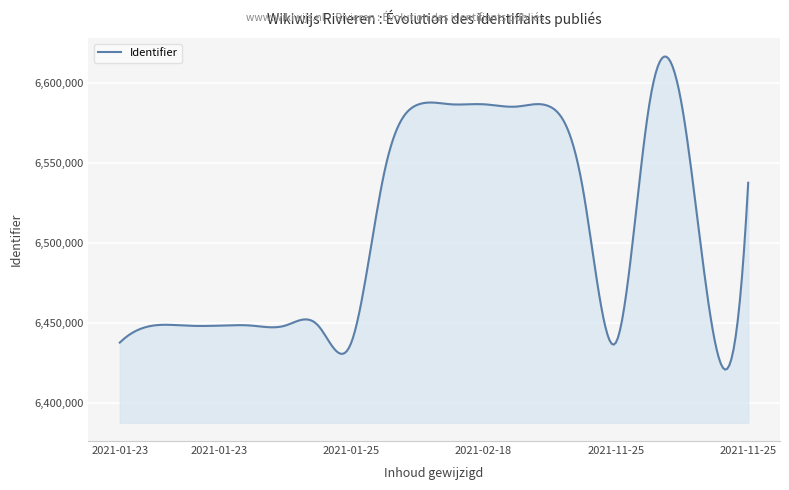

True or false: the data has more than 2 interior local peaks.

True